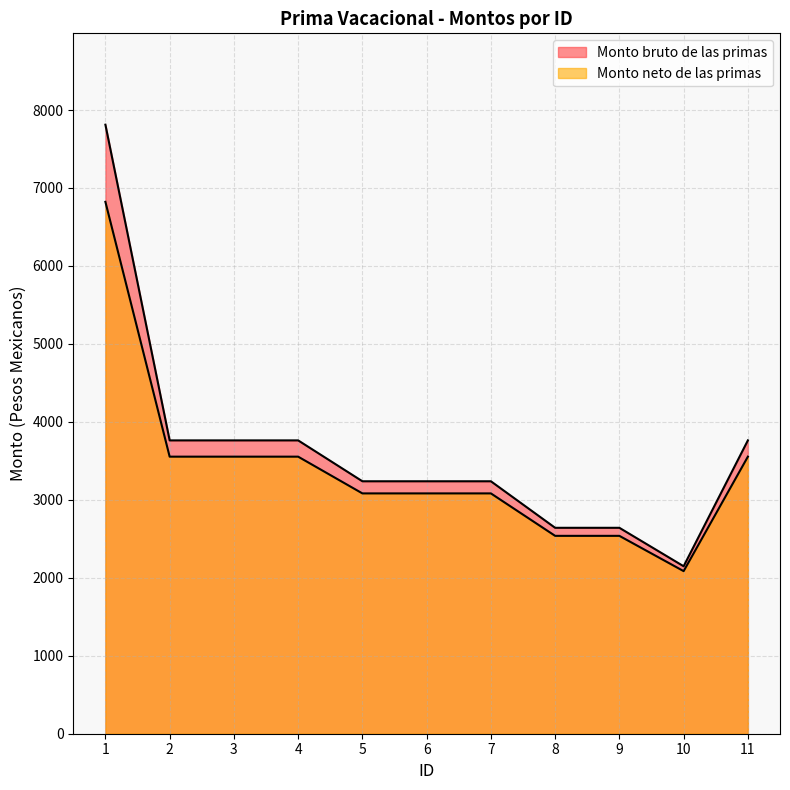

Reading left to right, transcribe all the data shown in this chart.

Monto bruto de las primas: 7812.0	3762.6	3762.6	3762.6	3238.2	3238.2	3238.2	2641.3	2641.3	2148.2	3762.6
Monto neto de las primas: 6822.3	3553.8	3553.8	3553.8	3082.6	3082.6	3082.6	2538.1	2538.1	2085.5	3553.8